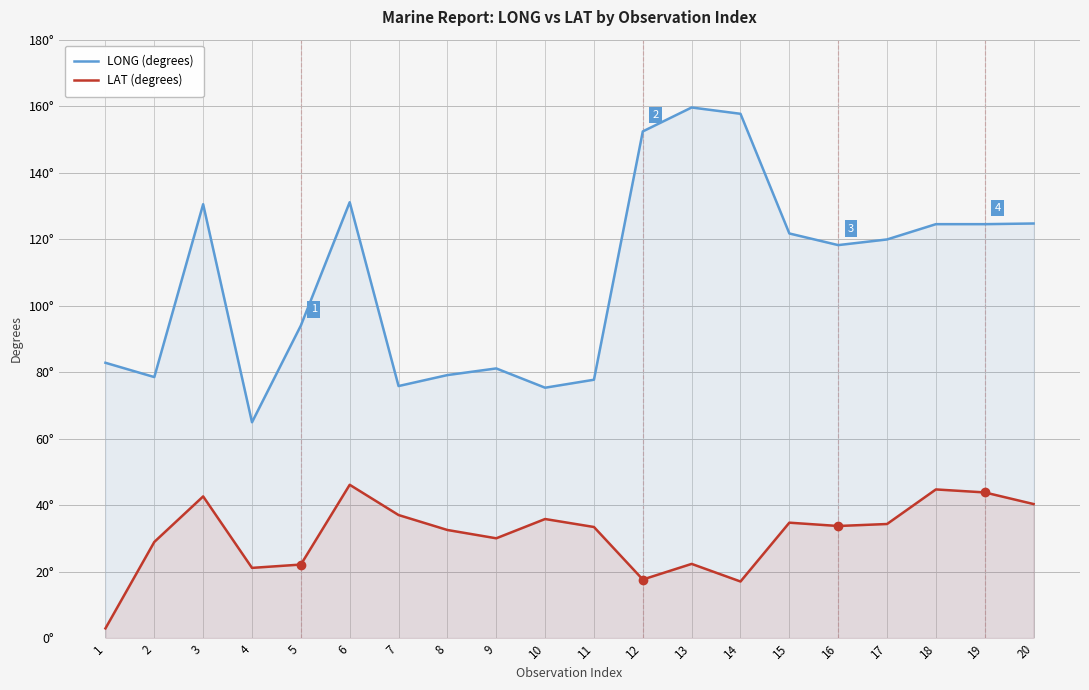

The LAT (degrees) series shows 20.9 at 15. True or false?

False